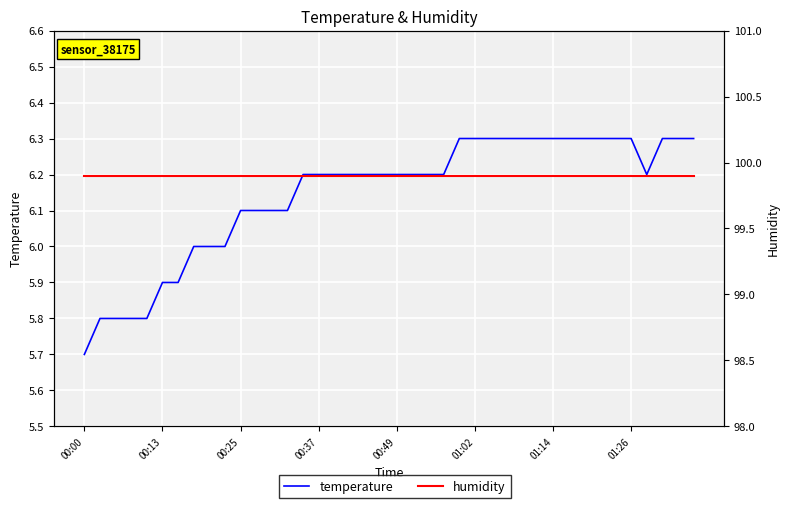

Rank the series by their average value, from highest to lowest.

humidity, temperature